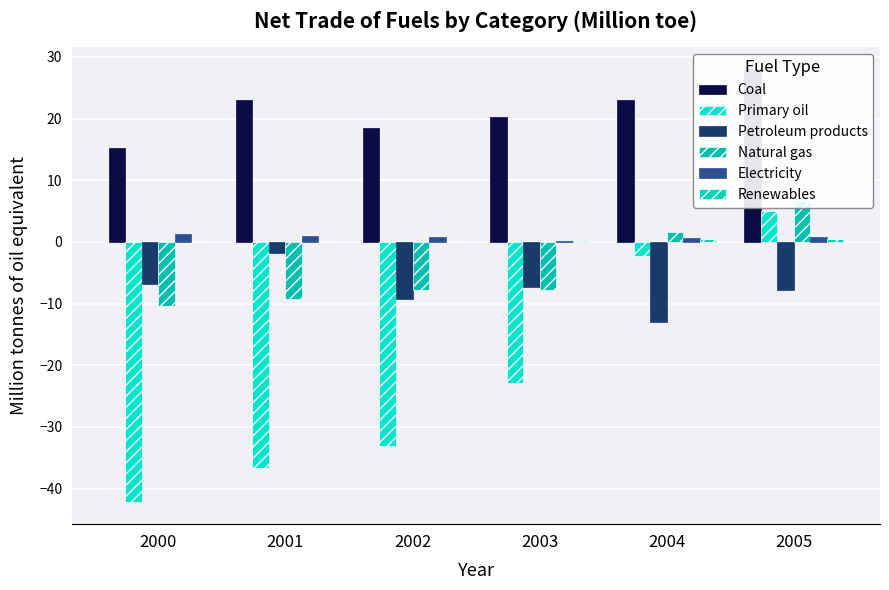

At which label is Petroleum products closest to -7?

2000